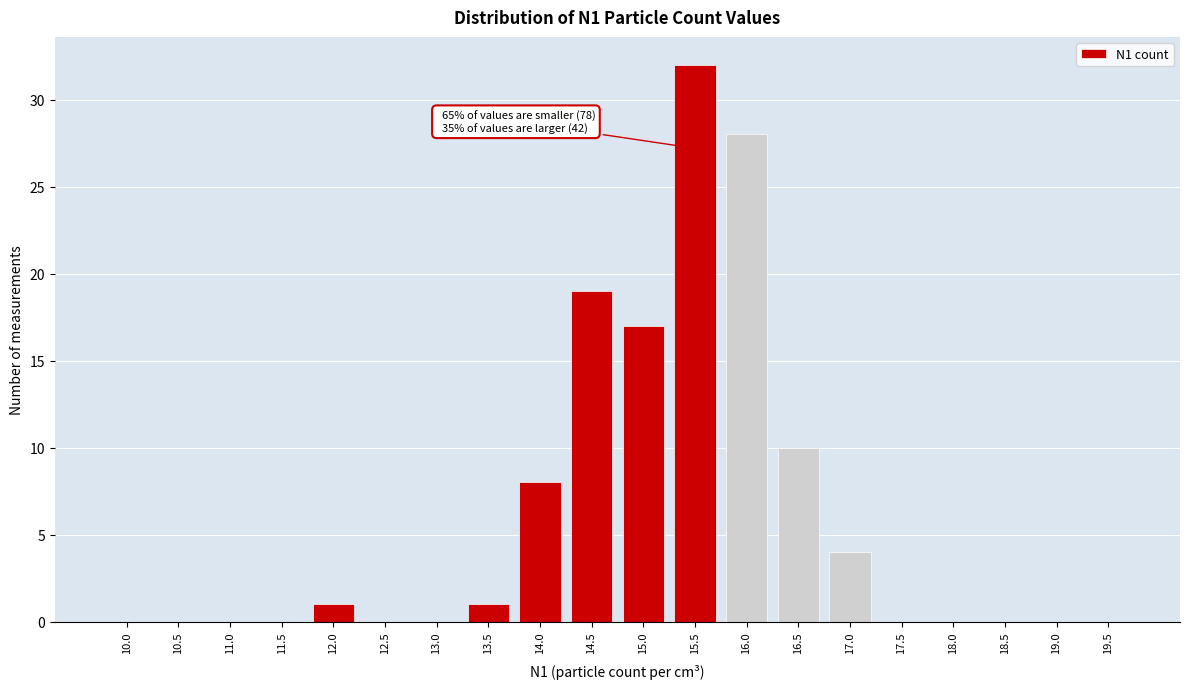

Reading left to right, extract all data points from this chart.

10.0=0	10.5=0	11.0=0	11.5=0	12.0=1	12.5=0	13.0=0	13.5=1	14.0=8	14.5=19	15.0=17	15.5=32	16.0=28	16.5=10	17.0=4	17.5=0	18.0=0	18.5=0	19.0=0	19.5=0